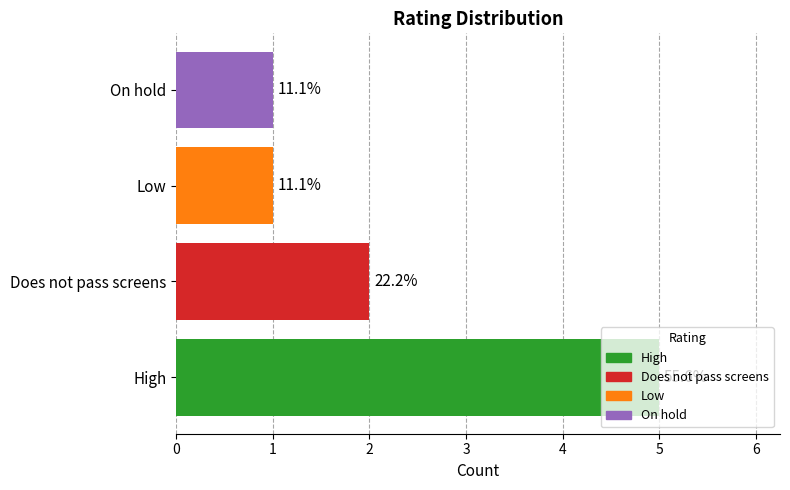

How many bars are there in total?

4